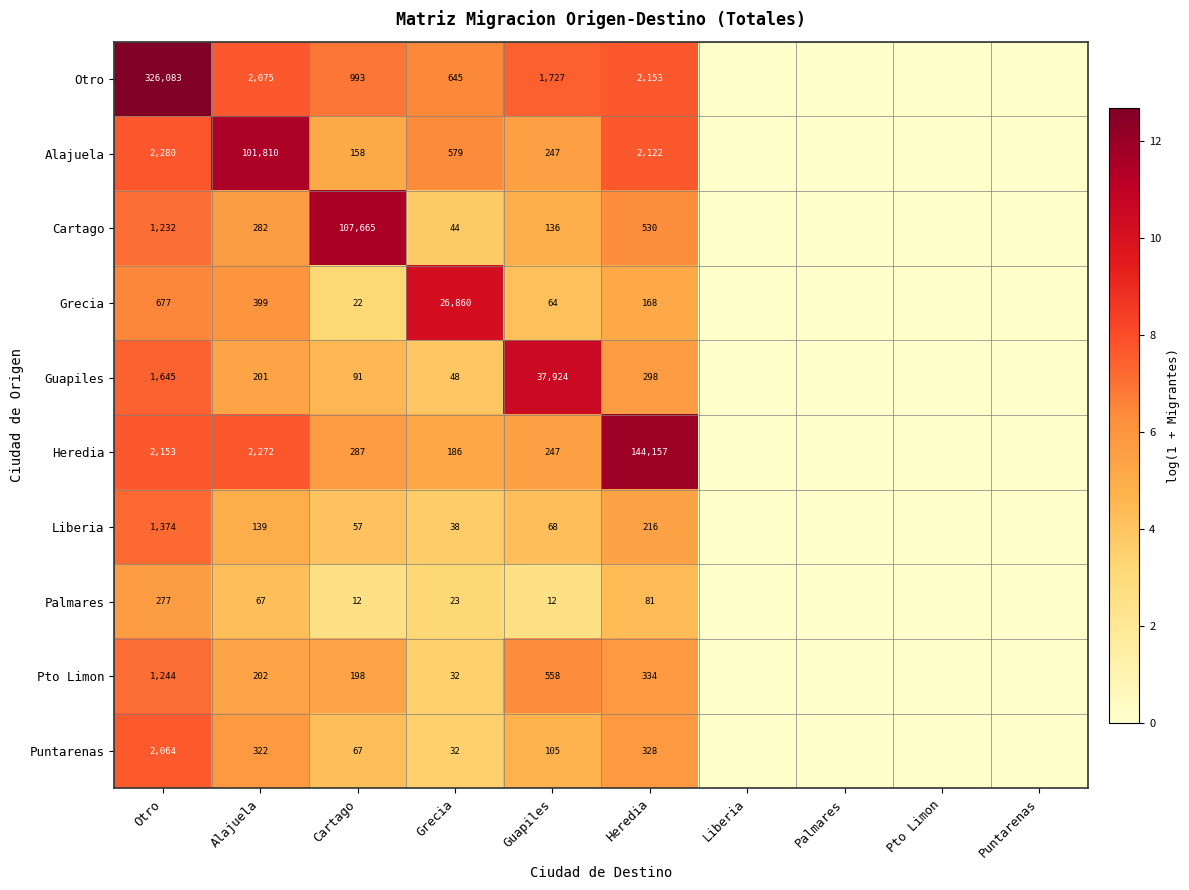

The Puntarenas series shows 2064 at Otro. True or false?

True